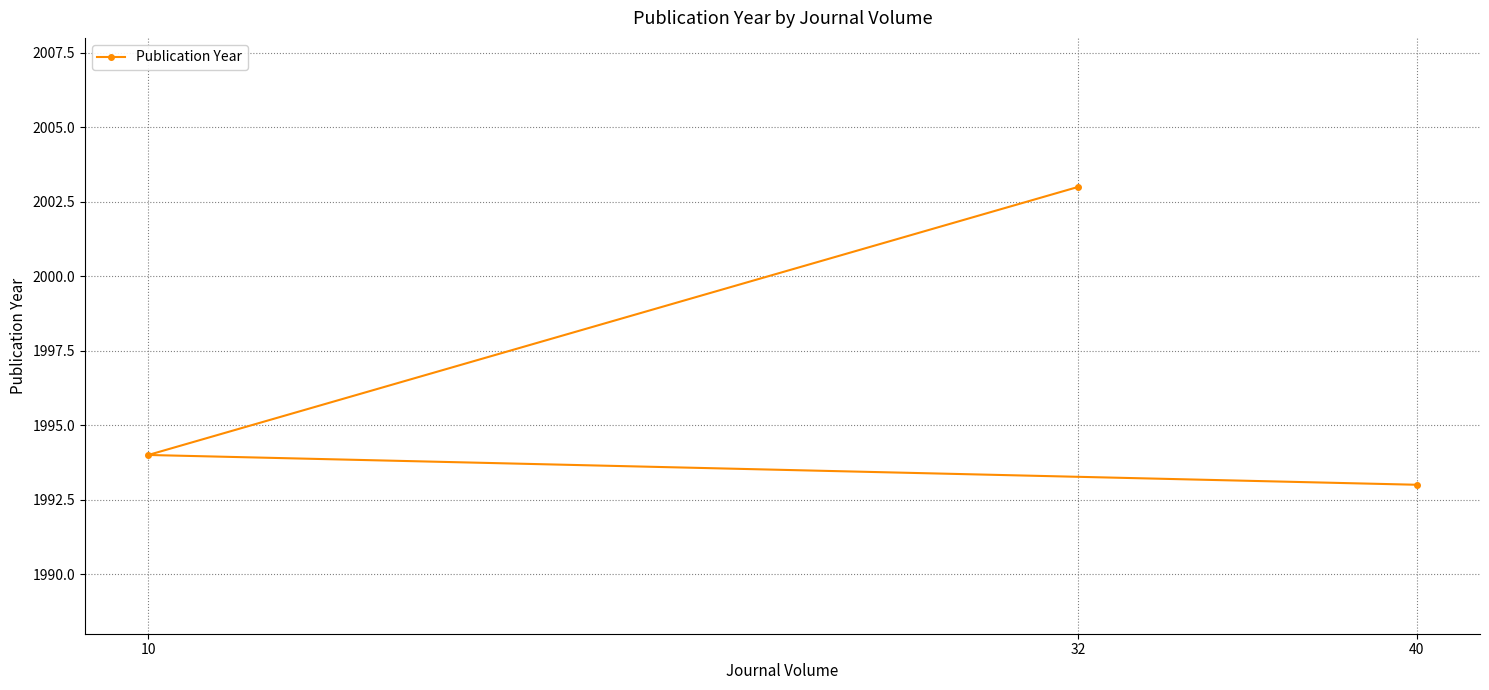

Is this an area chart (filled region under the line)?

No